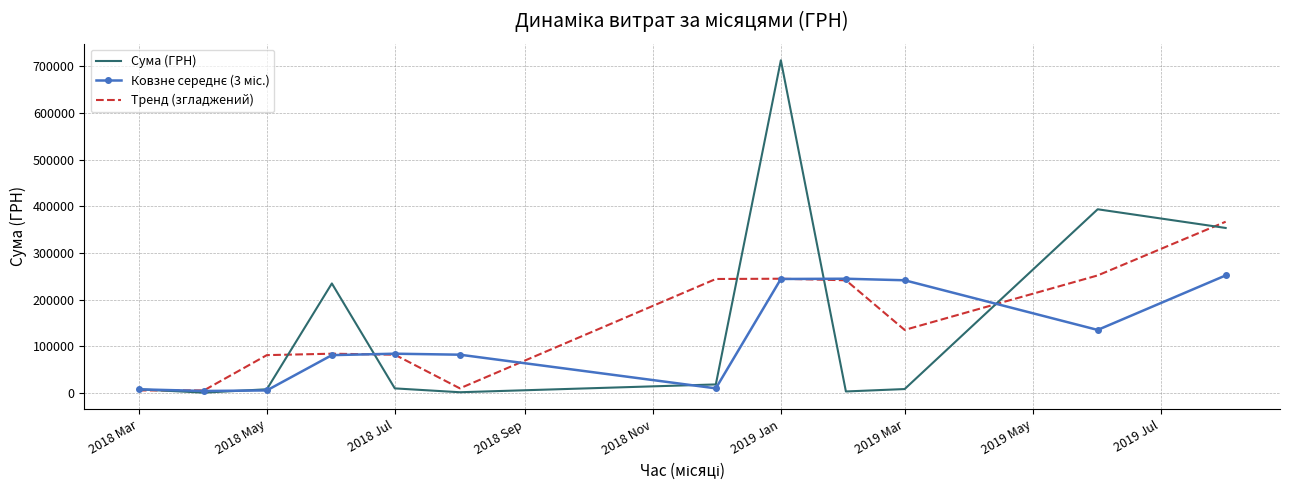

Which series has the widest spread of values?

Сума (ГРН)